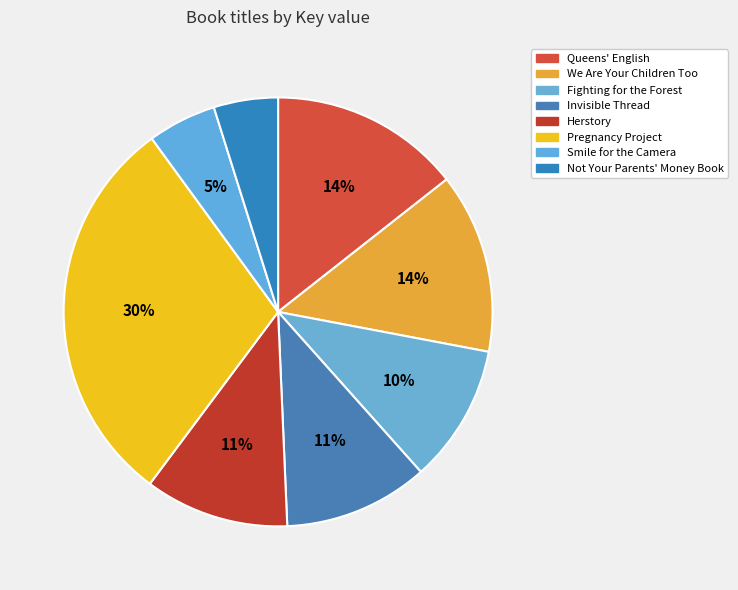

How many slices are in this pie chart?

8